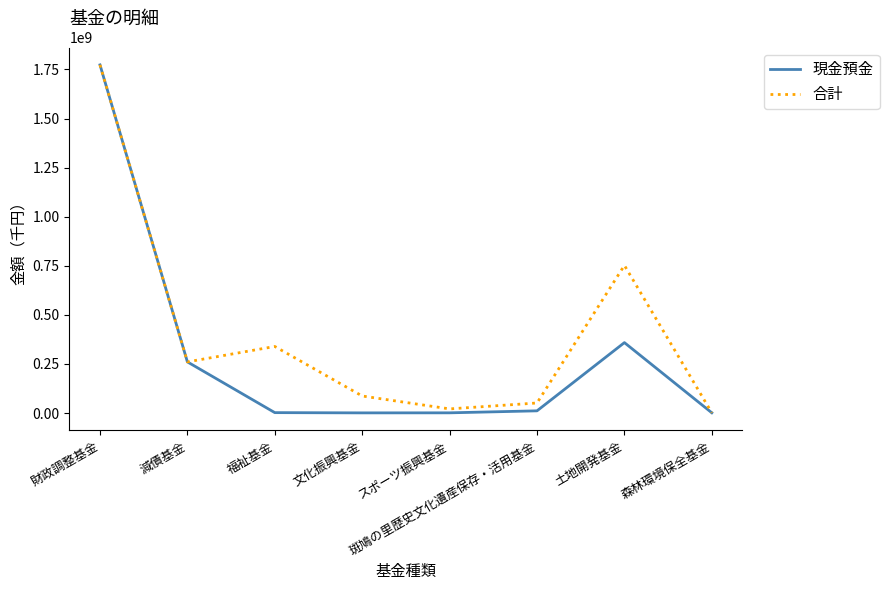

What is the greatest value displayed?

1773064056